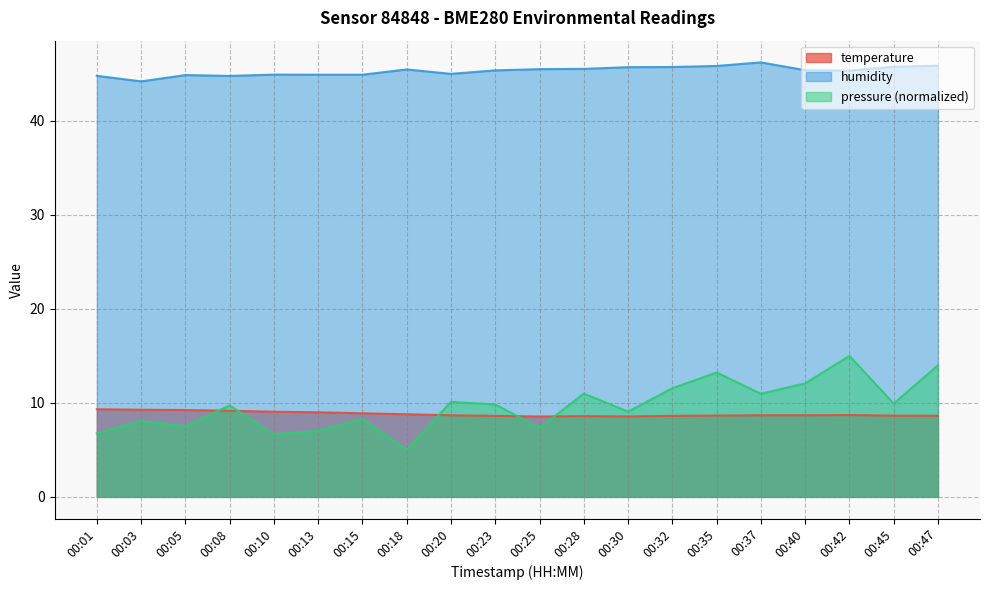

How many data points does each series have?

20